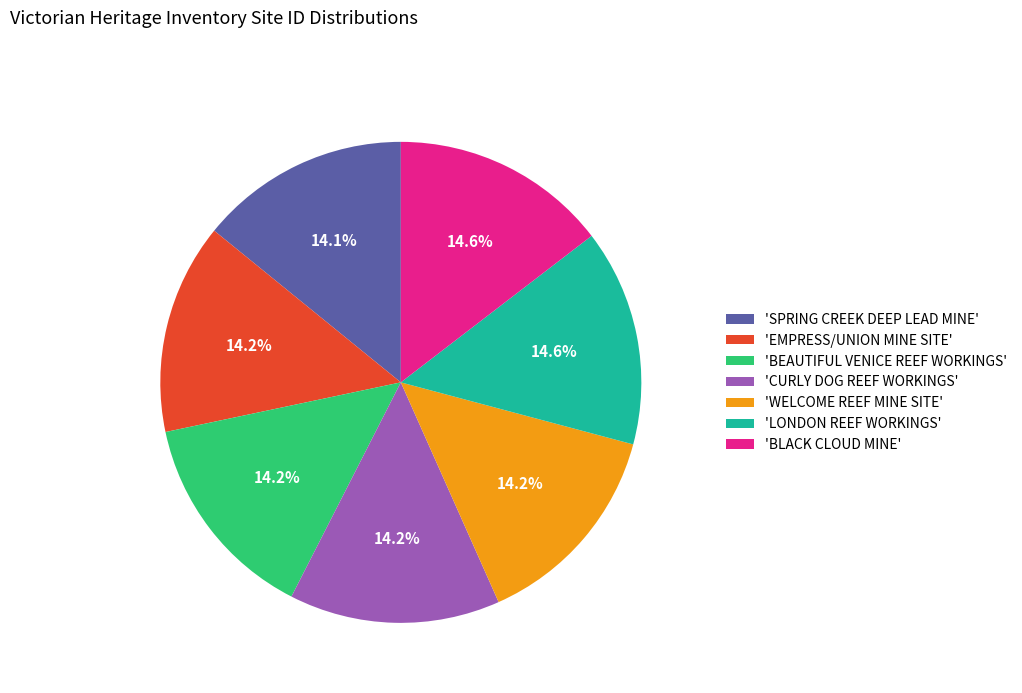

Approximately how many times larger is the value at 'LONDON REEF WORKINGS' compared to 'CURLY DOG REEF WORKINGS'?

1.0